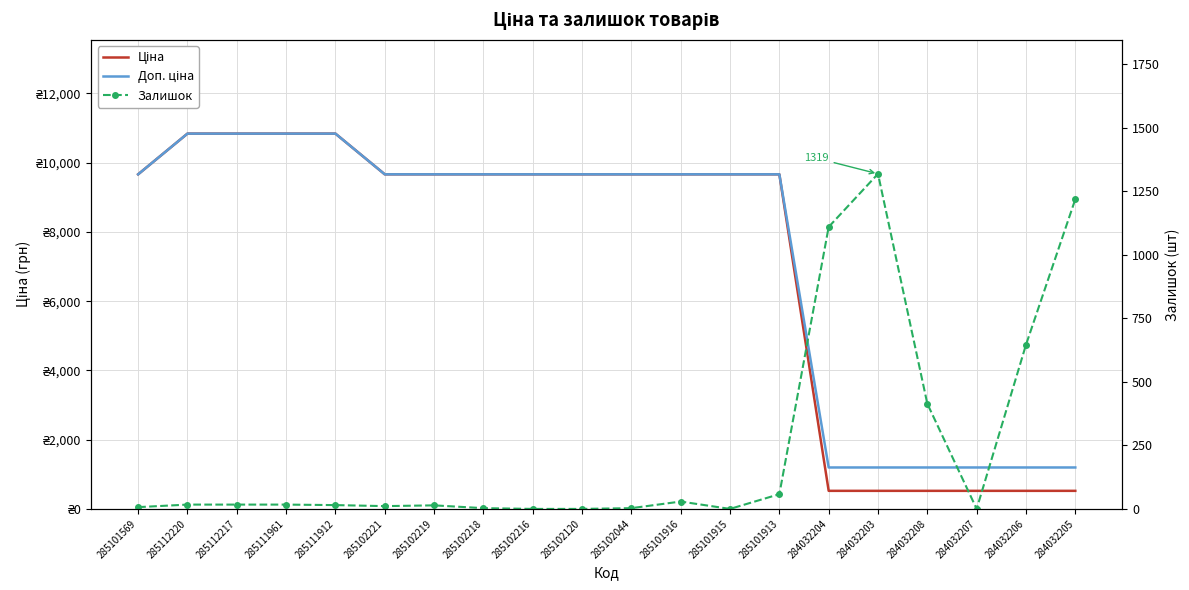

True or false: Залишок has a value of 15.0 at 285111912.

True